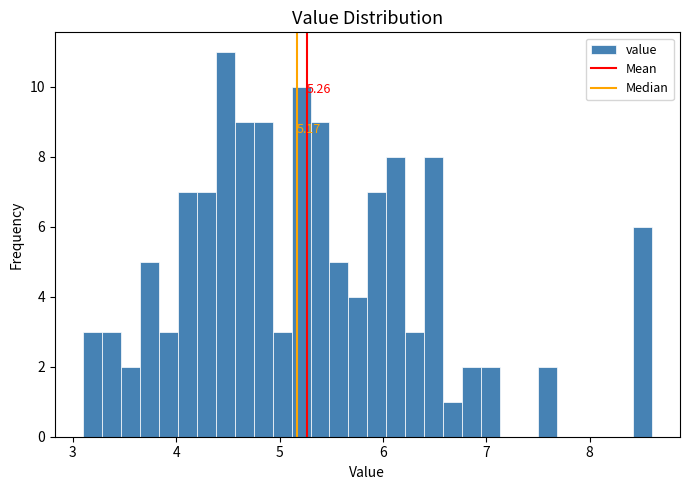

Read against the x-axis, roughly where is the centre of the tallest bar?

4.5